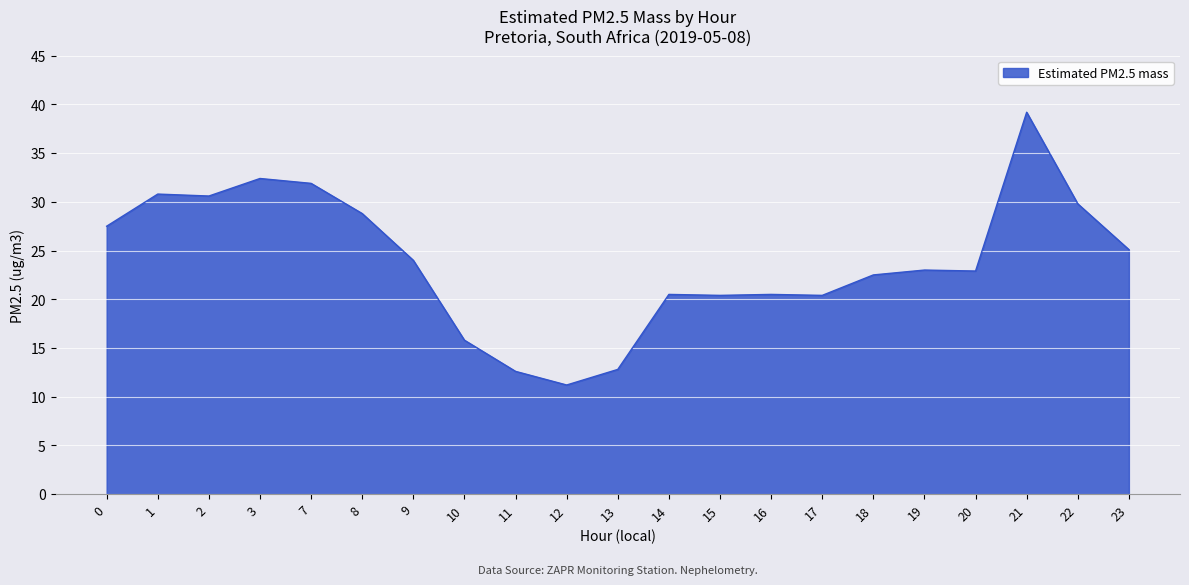

Approximately how many times larger is the value at 14 compared to 3?

0.6